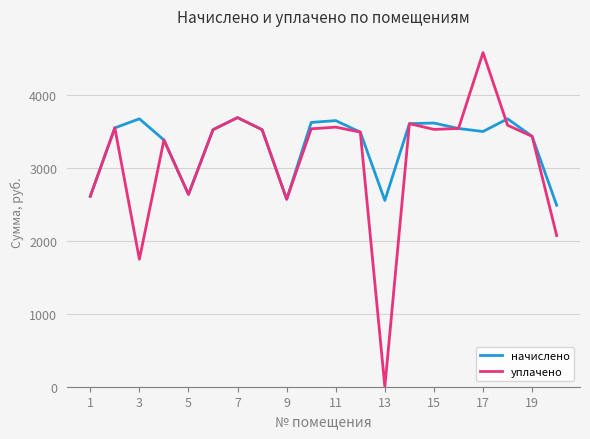

How many values in the начислено series are below 3519?

9